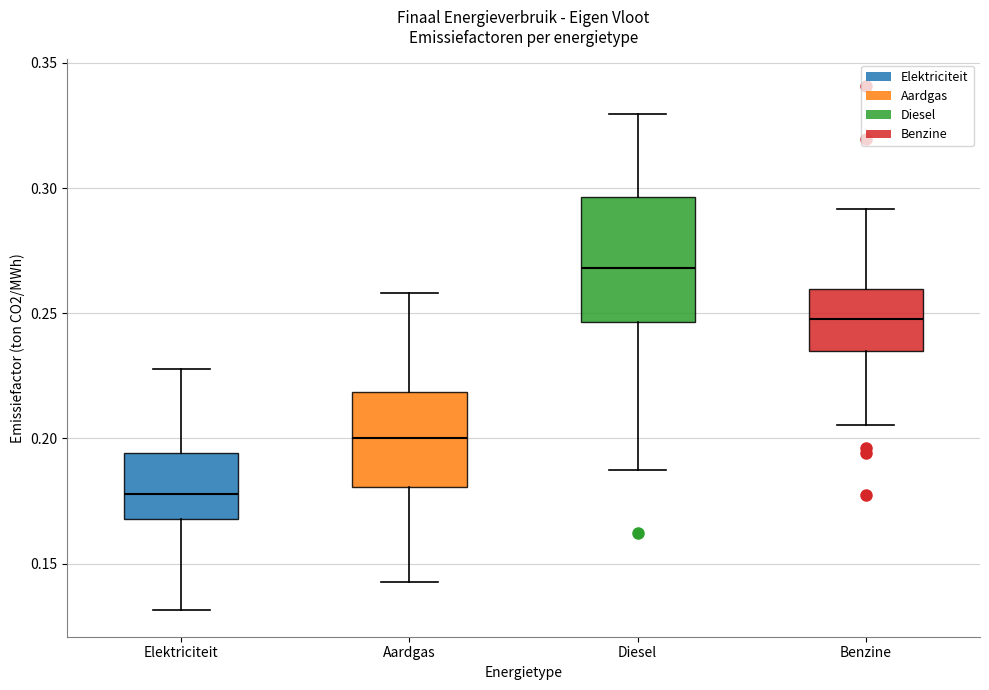

Reading left to right, transcribe this box plot: for each box, give where its median line is, the range the box spans, and where its two whiskers end, as read against the y-axis. The values are not printed on the chart, so give them approximately, as read against the axis.

Elektriciteit: median 0.180, box 0.170 to 0.195, whiskers 0.130 to 0.230
Aardgas: median 0.200, box 0.180 to 0.220, whiskers 0.145 to 0.260
Diesel: median 0.270, box 0.245 to 0.295, whiskers 0.185 to 0.330
Benzine: median 0.250, box 0.235 to 0.260, whiskers 0.205 to 0.290